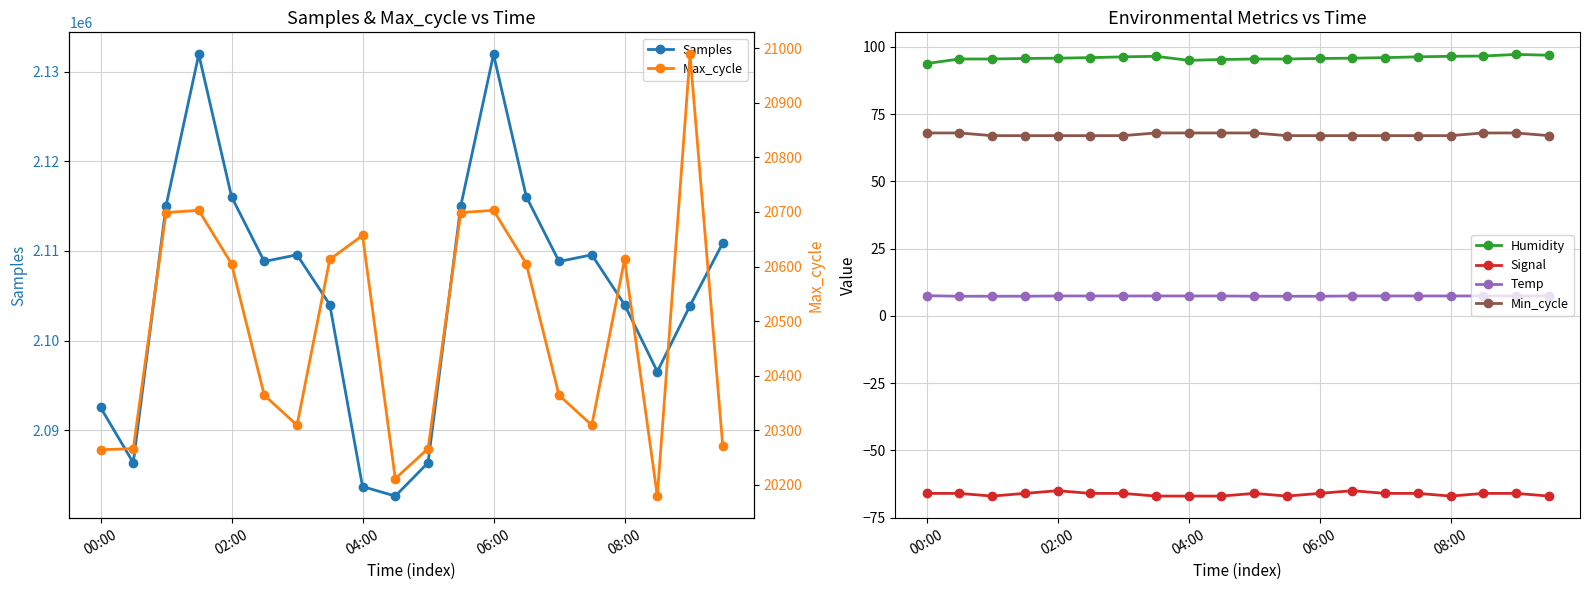

Is the value of Min_cycle at 9 greater than the value of Temp at 00:00?

Yes